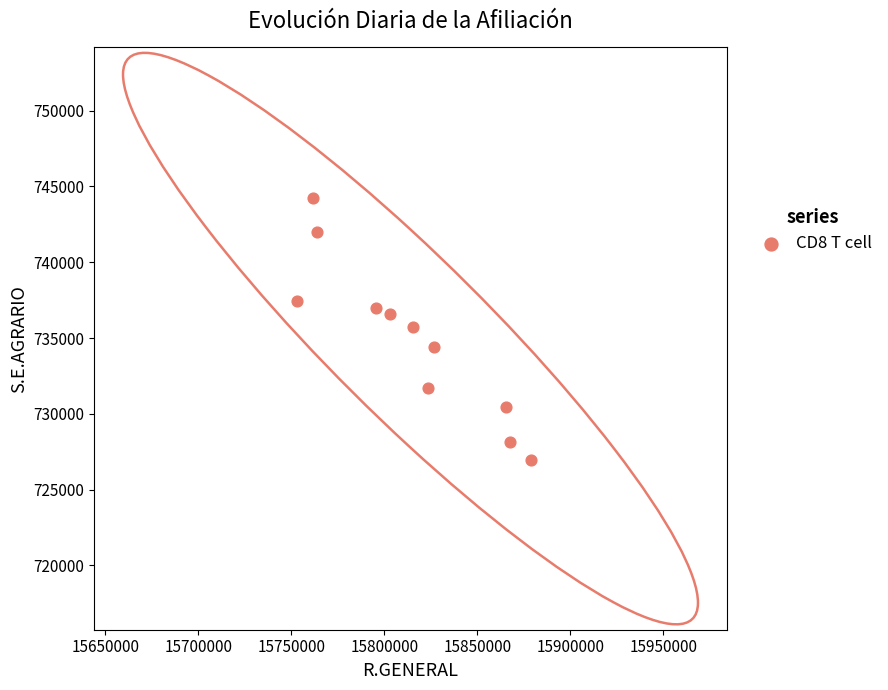

What is the range of Y values (max minus min)?

17277